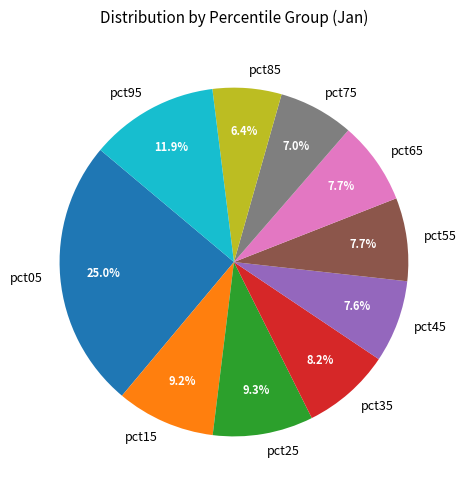

To the nearest percent, what is the difference between the pct95 and pct05 slice percentages?

13%